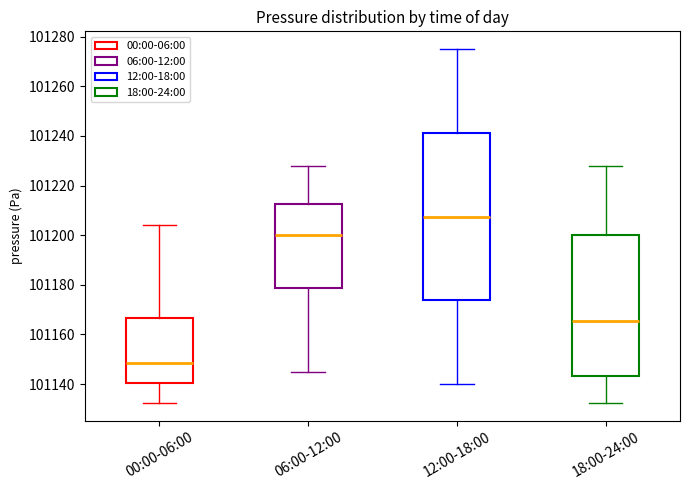

Comparing the boxes themselves (not the whiskers), which one is the tallest?

12:00-18:00